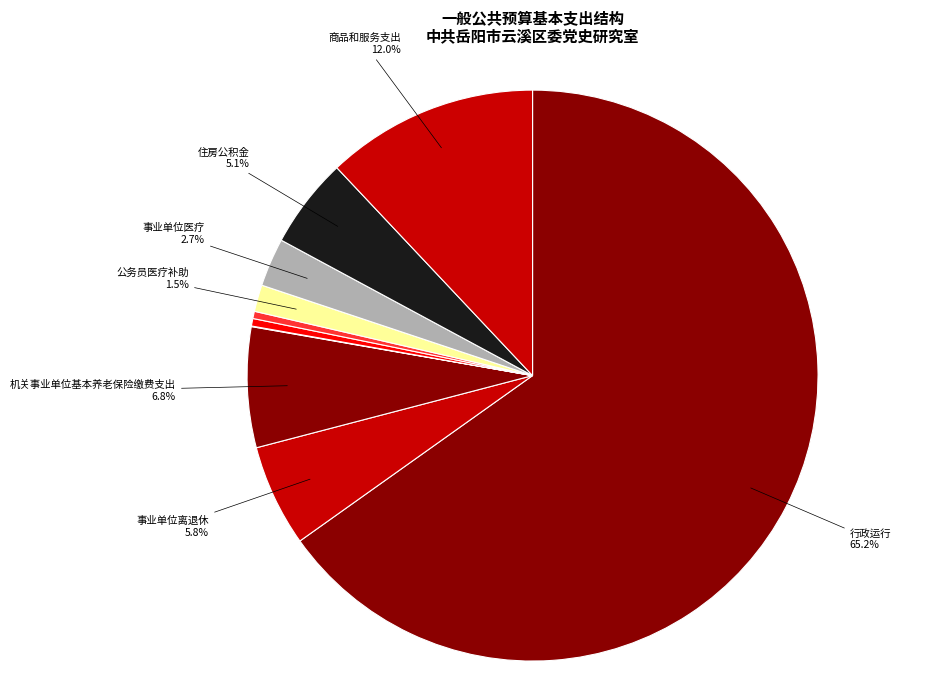

To the nearest percent, what is the average slice percentage?

10%